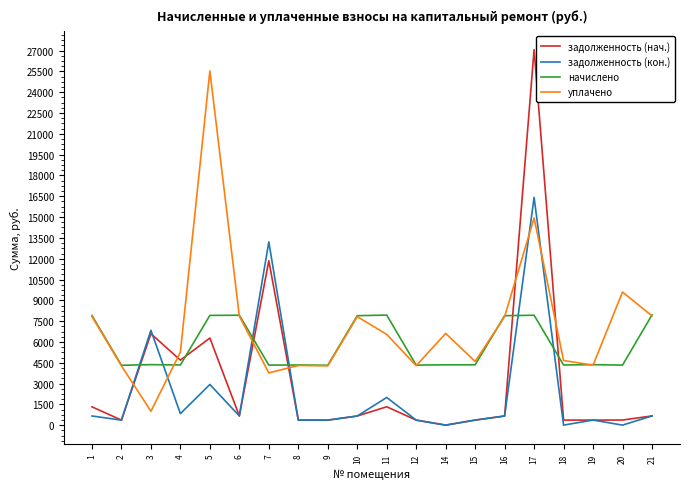

How many lines are shown in the chart?

4